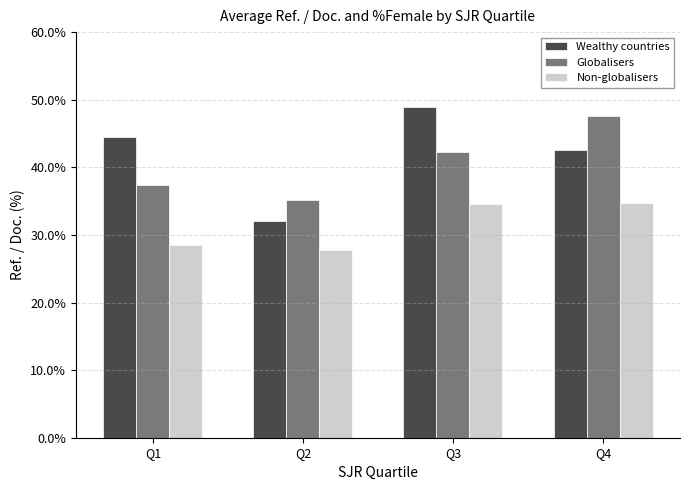

How many groups of bars are there?

4